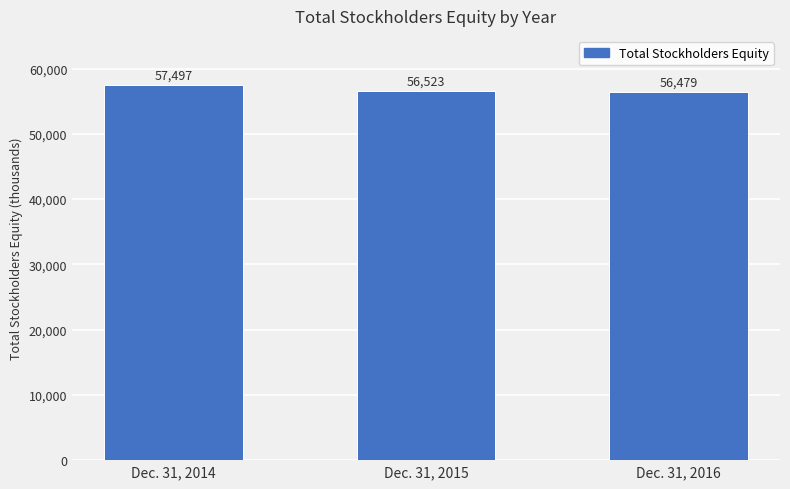

Reading left to right, transcribe all the data shown in this chart.

57497	56523	56479